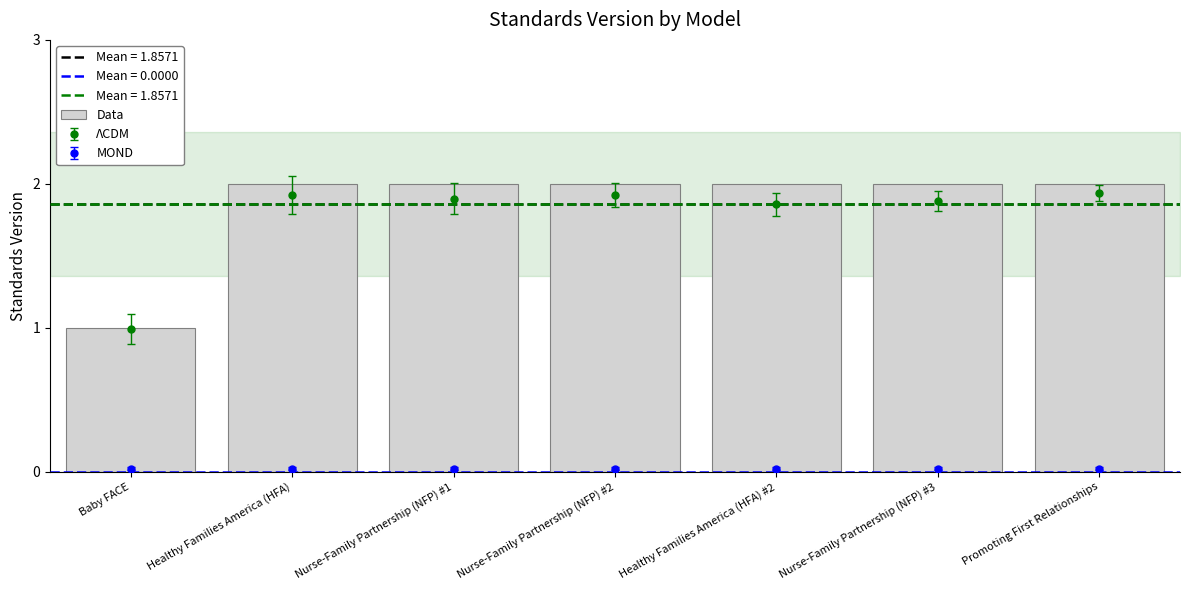

What is the value of the 6th bar from the left?

2